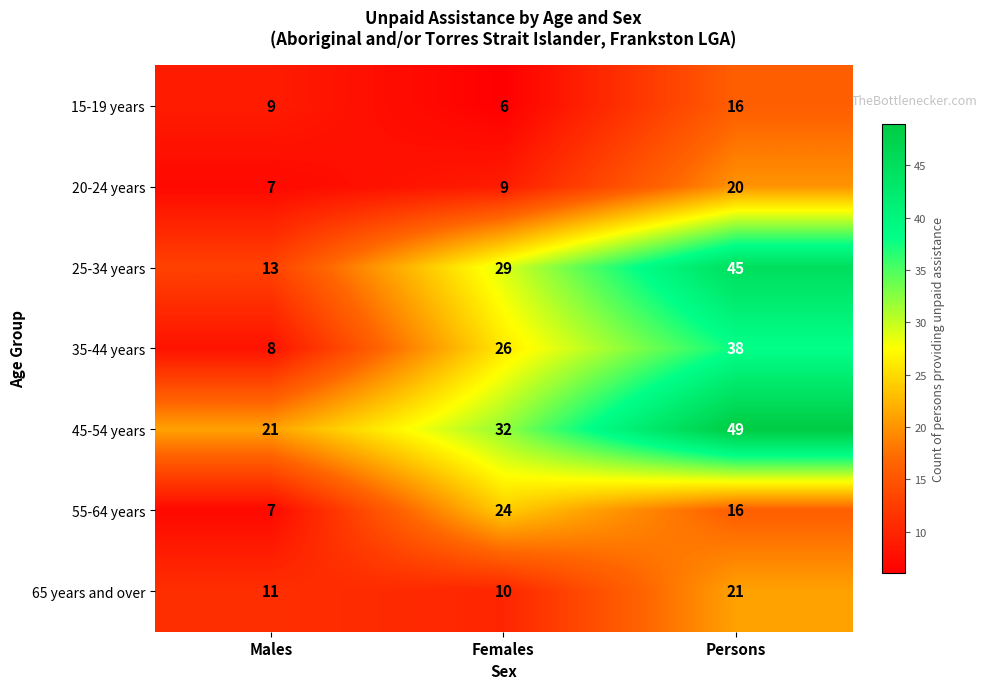

What is the sum of the 35-44 years values at Females and Males?

34